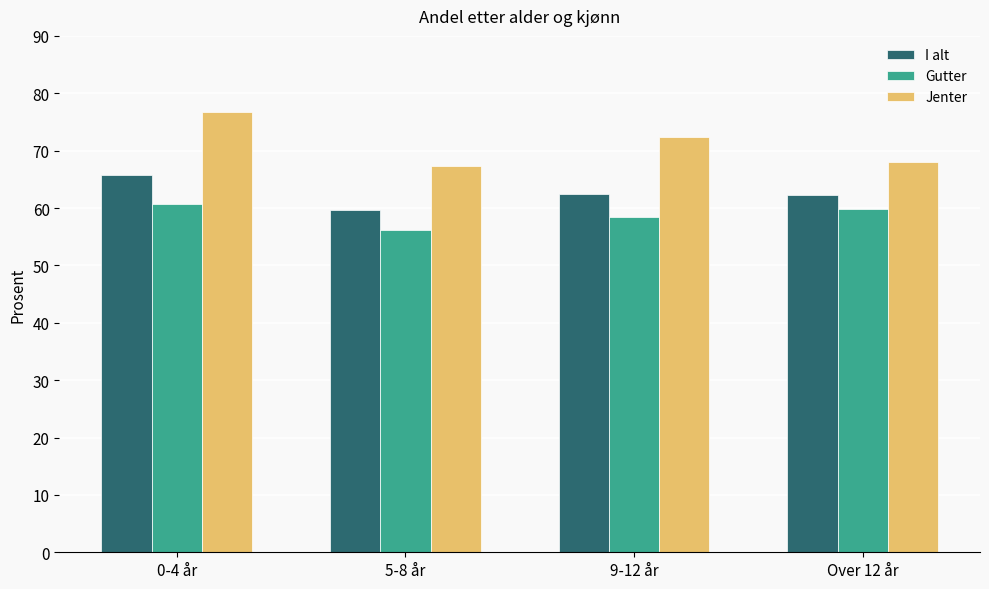

What is the sum of all I alt values?

250.2